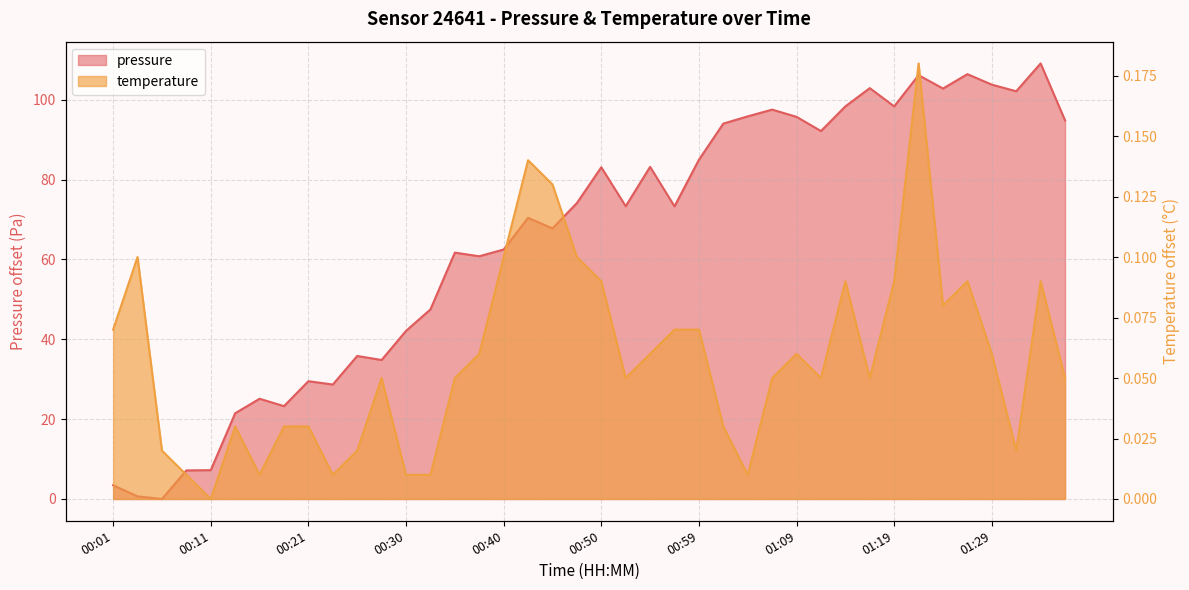

Reading left to right, list all the values displayed in this chart.

pressure: 3.4	0.7	0.0	7.2	7.2	21.5	25.1	23.2	29.5	28.7	35.8	34.8	42.1	47.5	61.7	60.8	62.5	70.4	67.8	74.1	83.1	73.3	83.2	73.3	84.9	94.0	95.8	97.5	95.7	92.1	98.3	102.9	98.3	106.1	102.8	106.4	103.8	102.1	109.1	94.8
temperature: 0.1	0.1	0.0	0.0	0.0	0.0	0.0	0.0	0.0	0.0	0.0	0.0	0.0	0.0	0.0	0.1	0.1	0.1	0.1	0.1	0.1	0.0	0.1	0.1	0.1	0.0	0.0	0.0	0.1	0.0	0.1	0.0	0.1	0.2	0.1	0.1	0.1	0.0	0.1	0.0